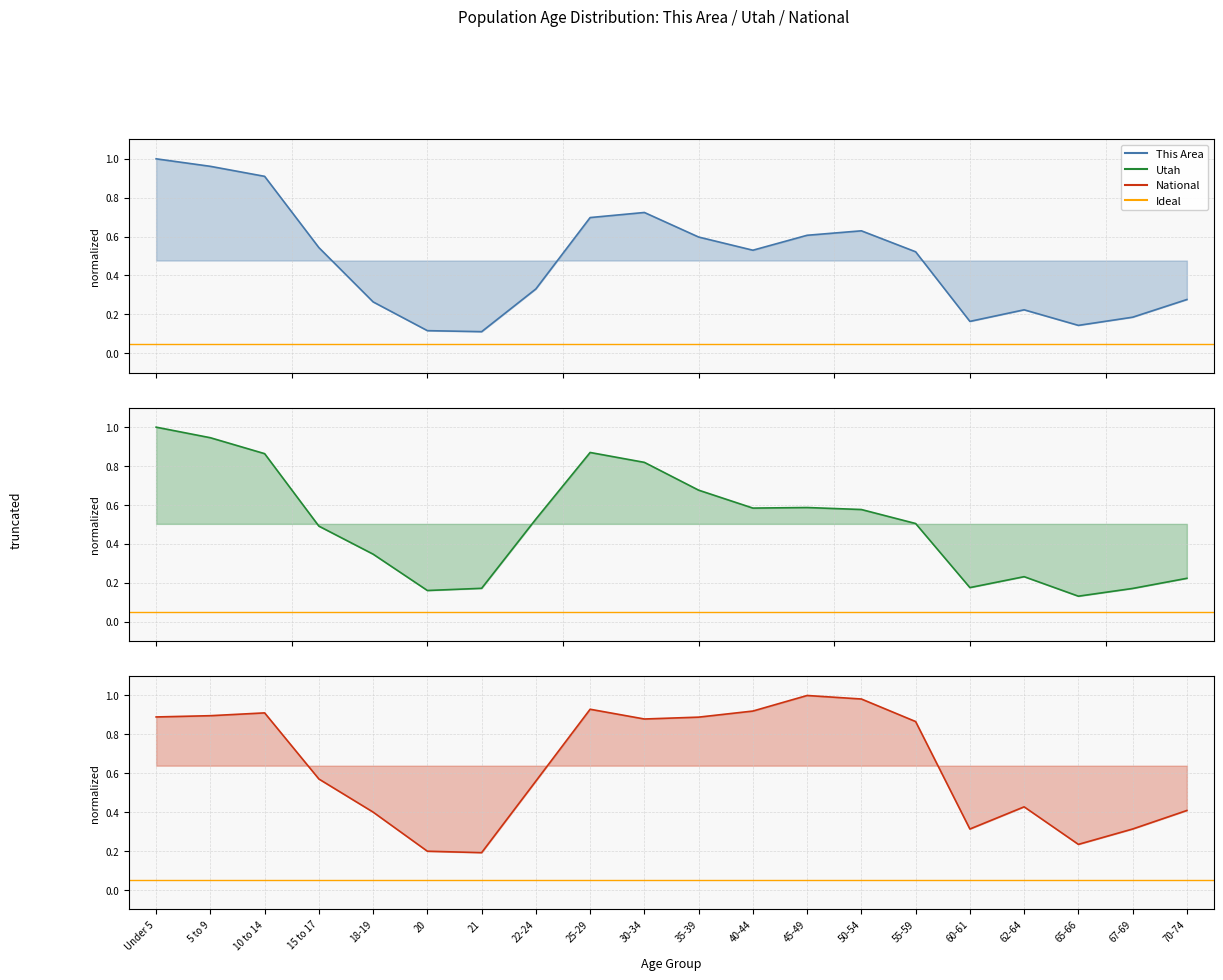

How many intersections are there between National and This Area?

1